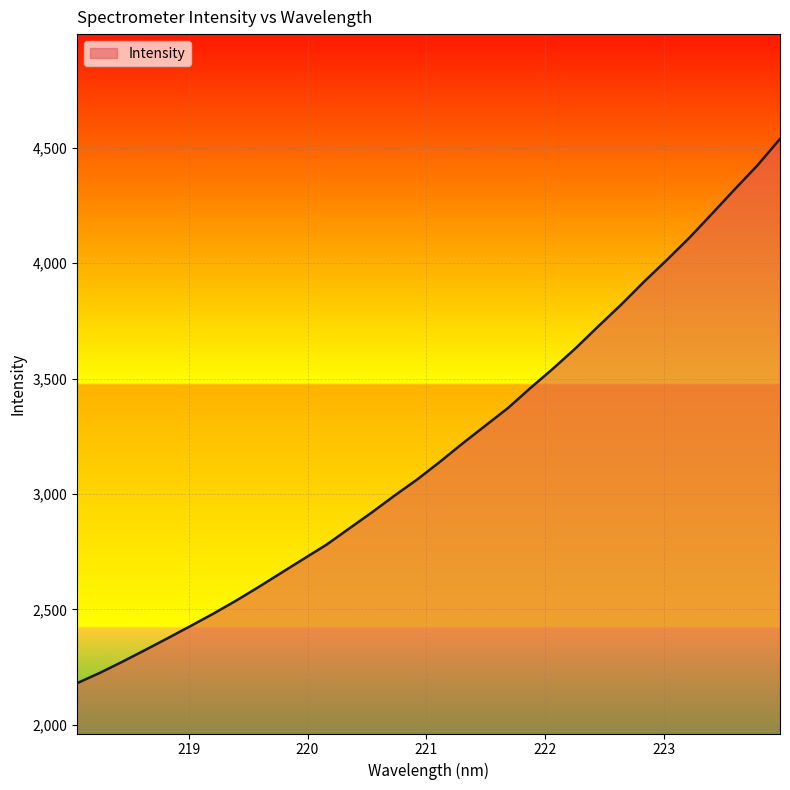

What is the difference between the maximum and minimum values?

2357.9